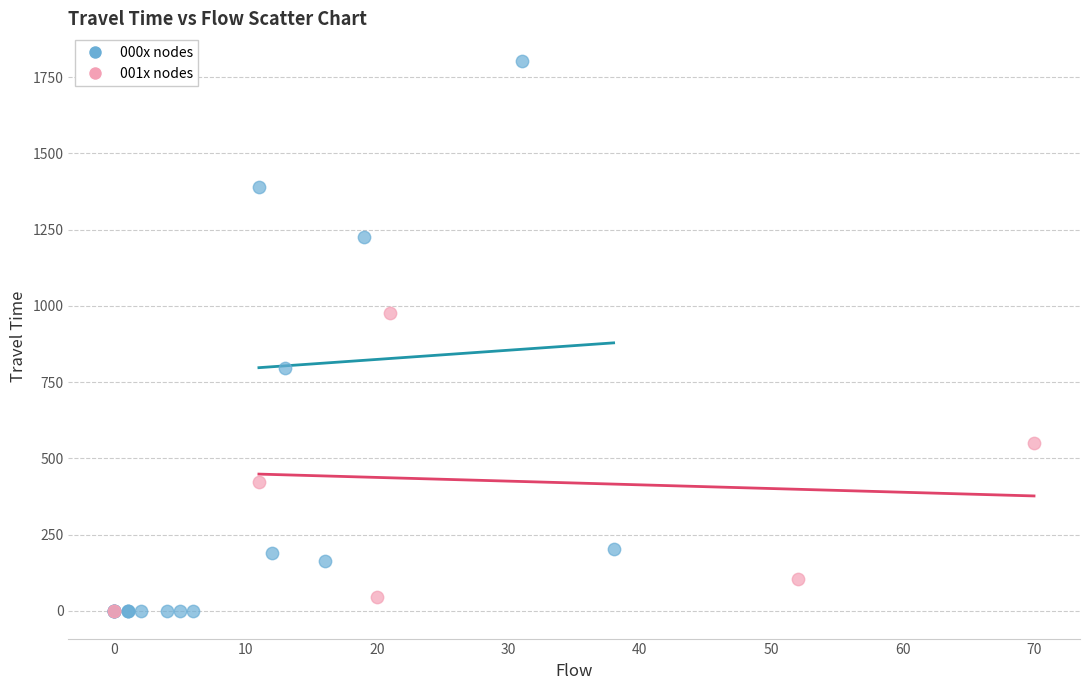

Which series reaches the maximum Y coordinate?

000x nodes